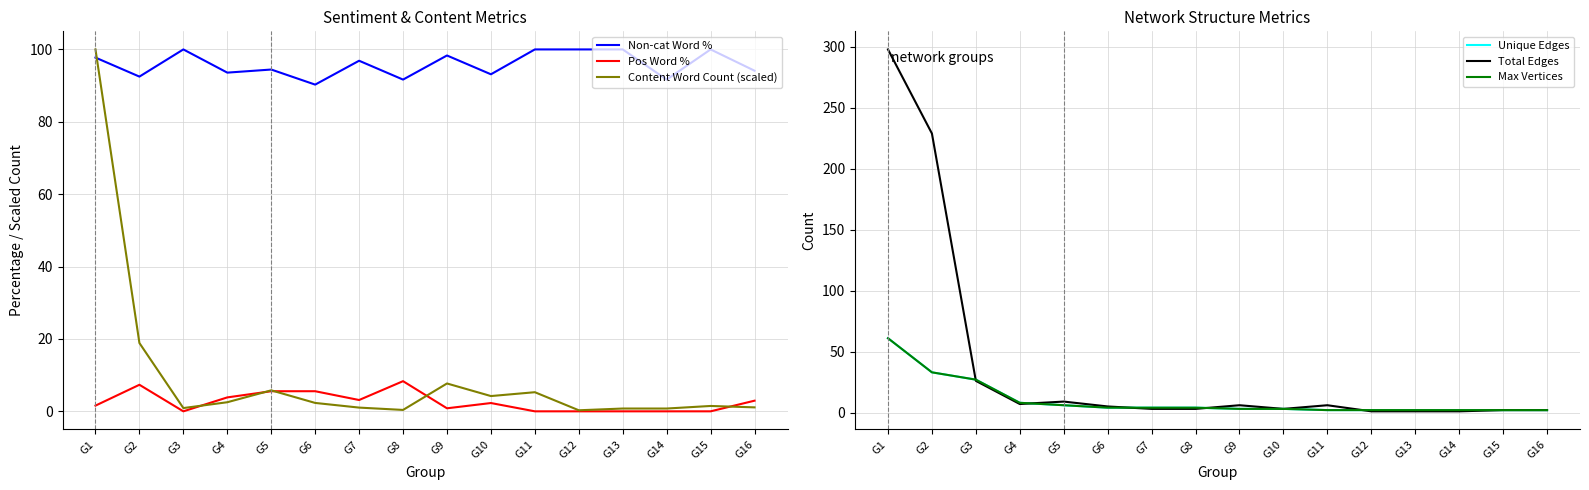

How many categories are shown in the chart?

16